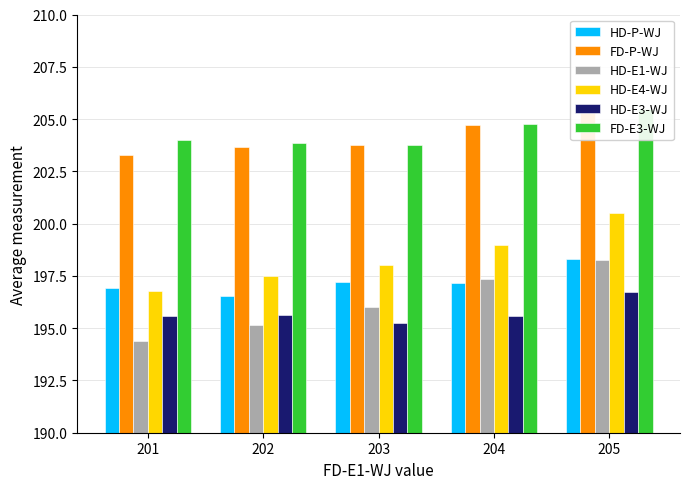

Rank the series at 203 from highest to lowest value.

FD-P-WJ, FD-E3-WJ, HD-E4-WJ, HD-P-WJ, HD-E1-WJ, HD-E3-WJ